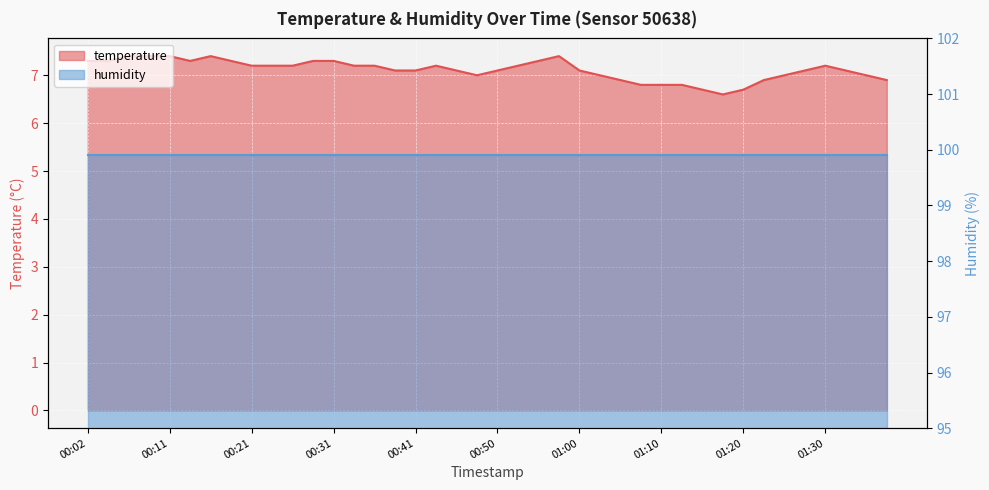

List the labels in order of value, smallest first.

01:17, 01:15, 01:20, 01:08, 01:10, 01:13, 01:05, 01:22, 01:37, 00:48, 01:03, 01:25, 01:34, 00:38, 00:41, 00:45, 00:50, 01:00, 01:27, 01:32, 00:21, 00:23, 00:26, 00:33, 00:36, 00:43, 00:53, 01:30, 00:02, 00:04, 00:14, 00:19, 00:28, 00:31, 00:55, 00:06, 00:09, 00:11, 00:16, 00:58